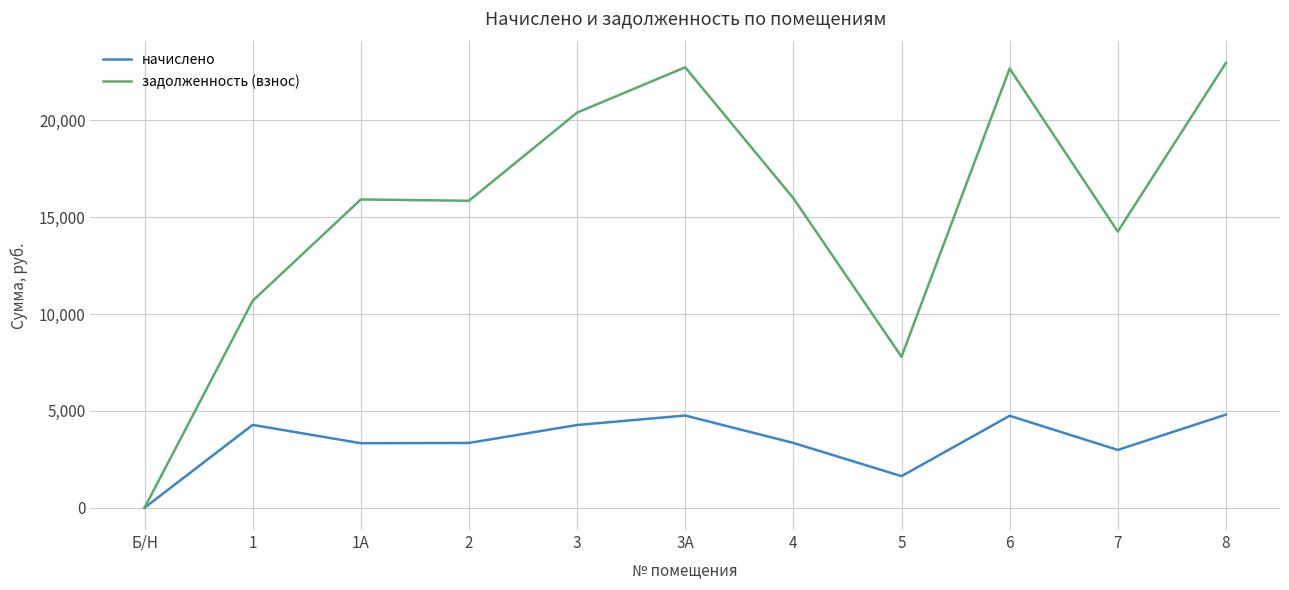

Where is начислено nearest to the value 2405?

7